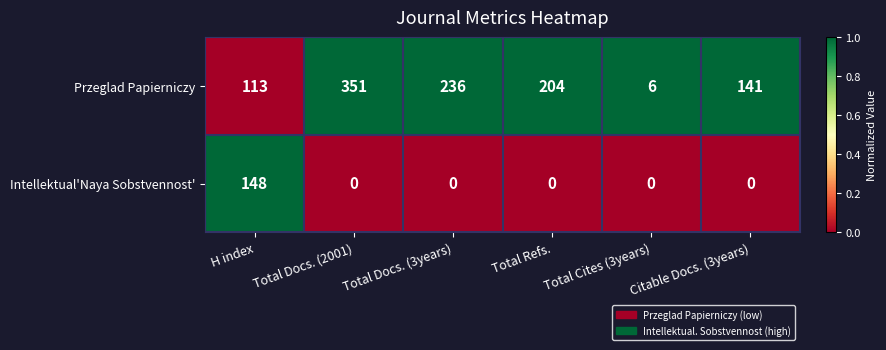

At how many categories does at least one series exceed 0?

6